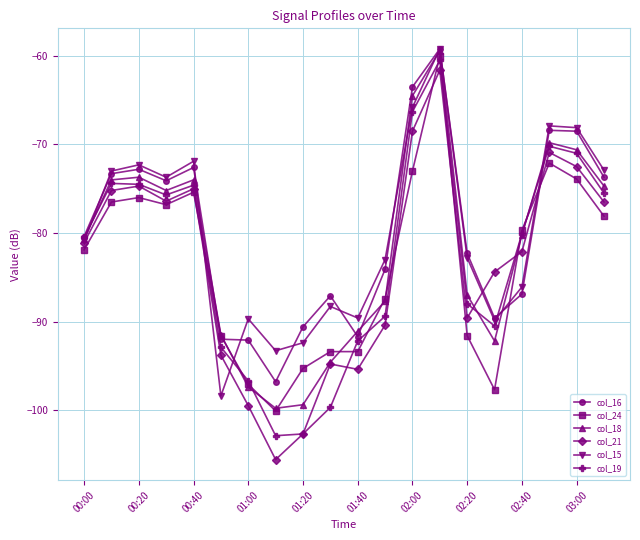

How many interior local valleys does the col_15 series have?

5